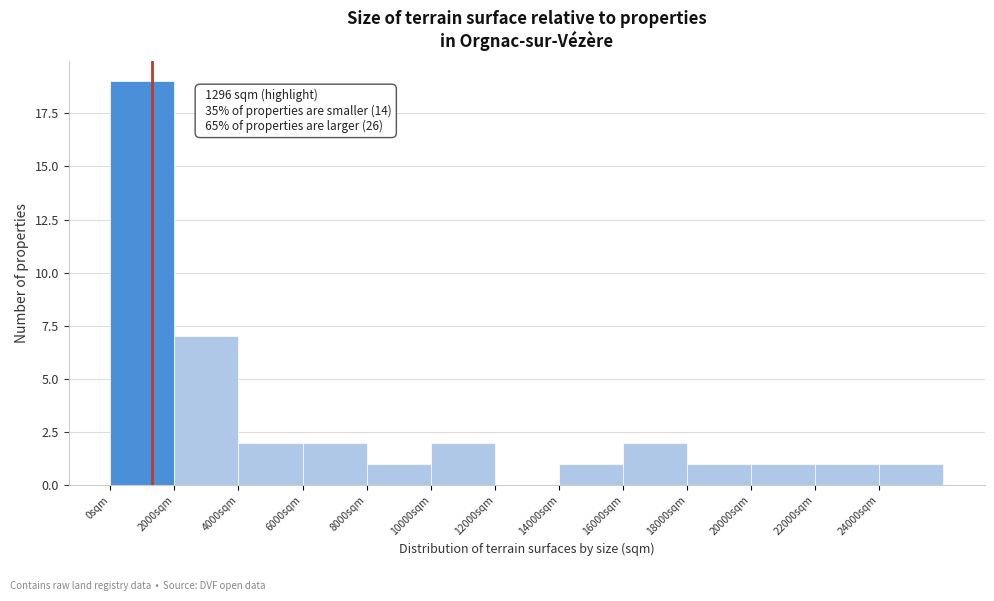

Which range on the x-axis has the tallest bar?

0 to 2000